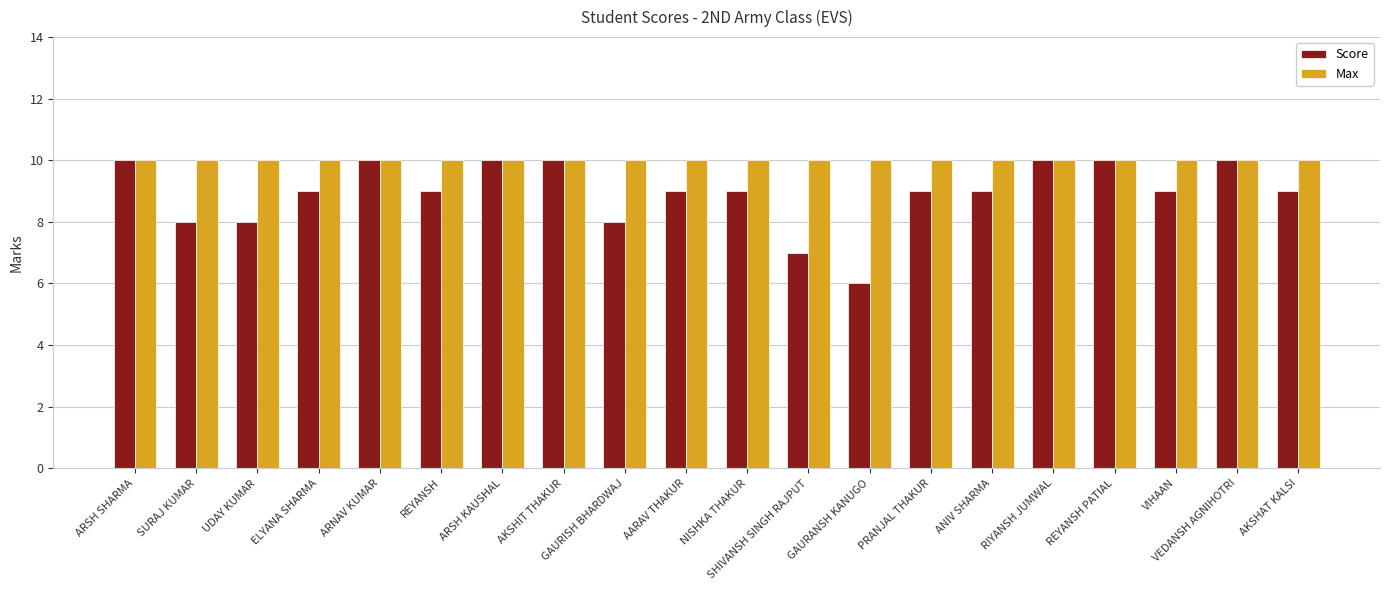

What position from the left is NISHKA THAKUR?

11